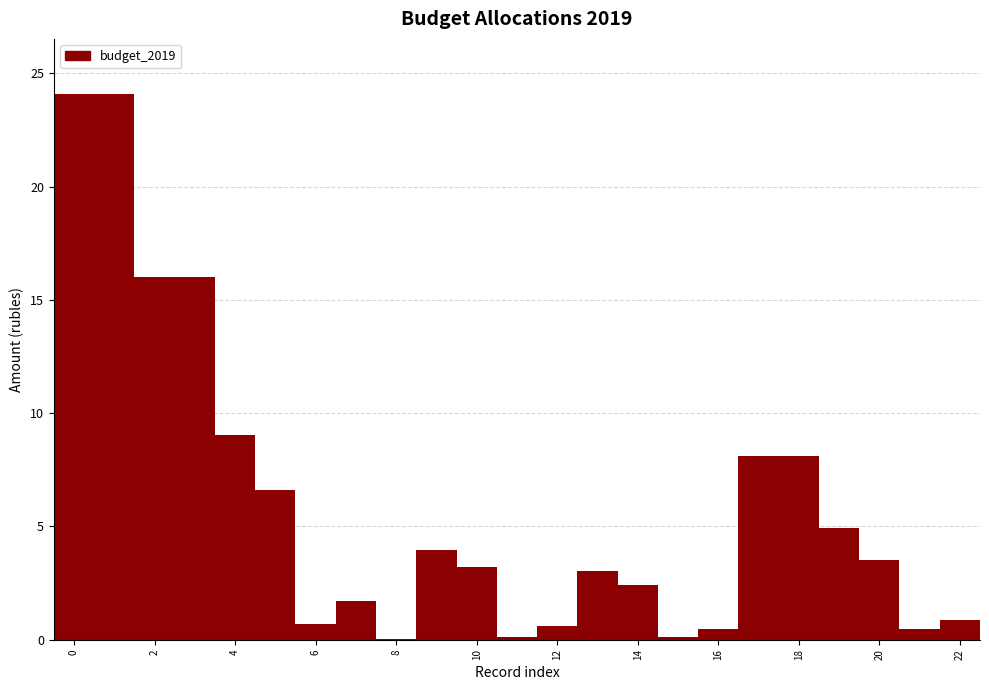

Reading left to right, transcribe this chart: for each bar, give the range it covers on the x-axis and its height. Neither the bar edges nor the heights are printed on the chart, so give them approximately, as read against the axes.

-0.5 to 0.5: 24.0
0.5 to 1.5: 24.0
1.5 to 2.5: 16.0
2.5 to 3.5: 16.0
3.5 to 4.5: 9.0
4.5 to 5.5: 6.5
5.5 to 6.5: 0.5
6.5 to 7.5: 1.5
7.5 to 8.5: under 0.5
8.5 to 9.5: 4.0
9.5 to 10.5: 3.0
10.5 to 11.5: under 0.5
11.5 to 12.5: 0.5
12.5 to 13.5: 3.0
13.5 to 14.5: 2.5
14.5 to 15.5: under 0.5
15.5 to 16.5: under 0.5
16.5 to 17.5: 8.0
17.5 to 18.5: 8.0
18.5 to 19.5: 5.0
19.5 to 20.5: 3.5
20.5 to 21.5: under 0.5
21.5 to 22.5: 1.0